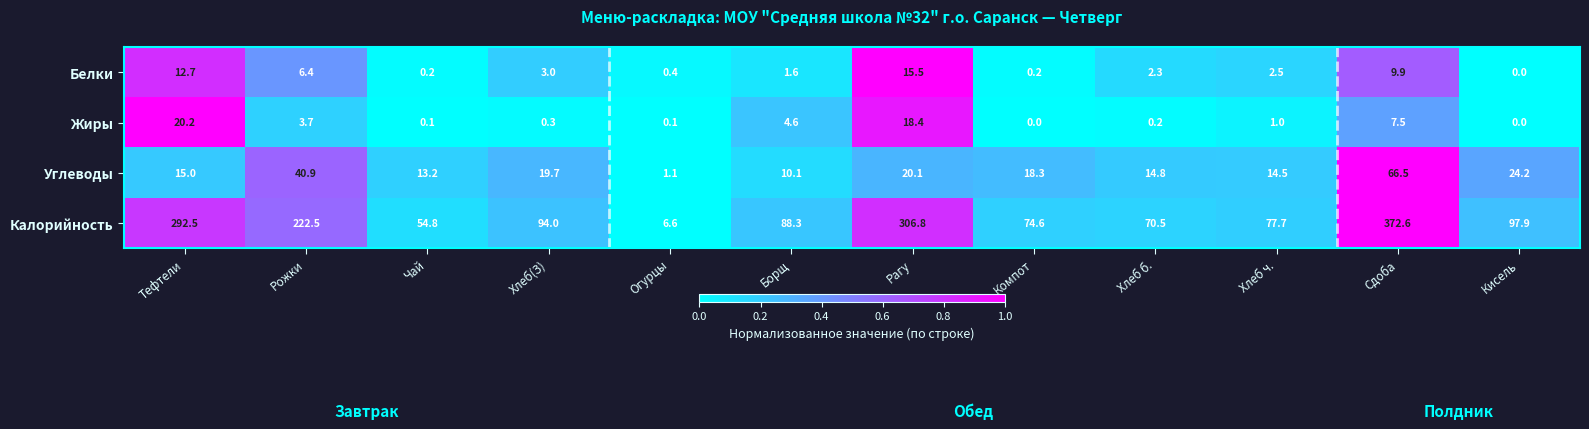

True or false: Калорийность has a value of 6.6 at Огурцы.

True